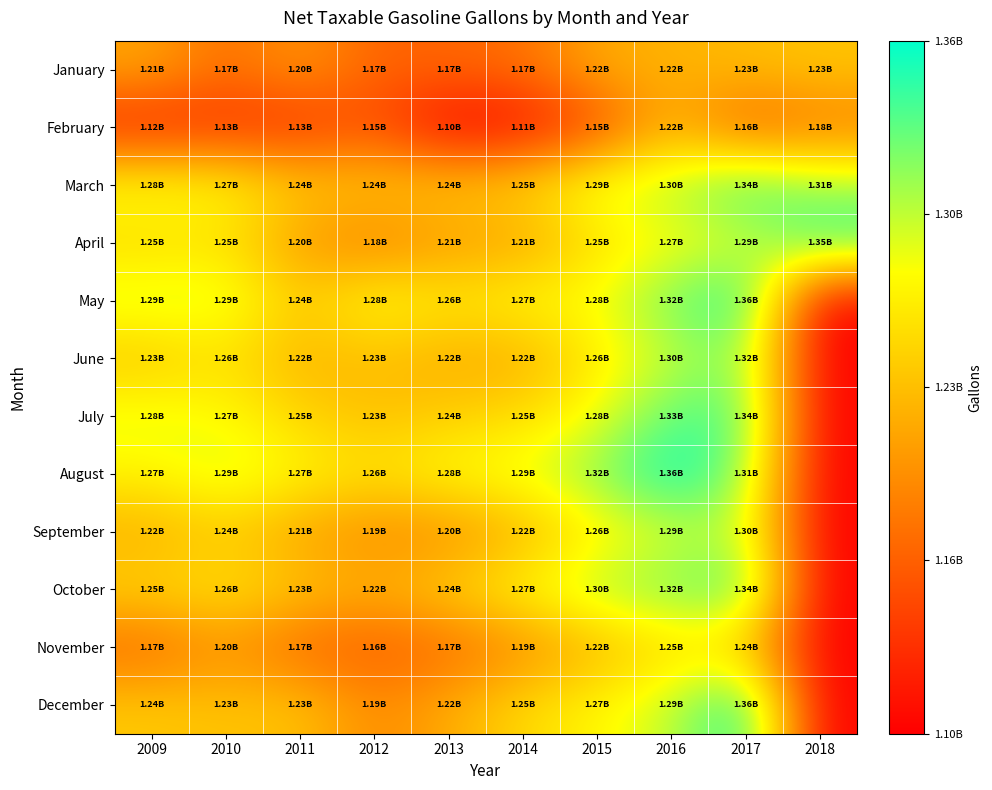

What is the total value across all series at 2016?

15487956872